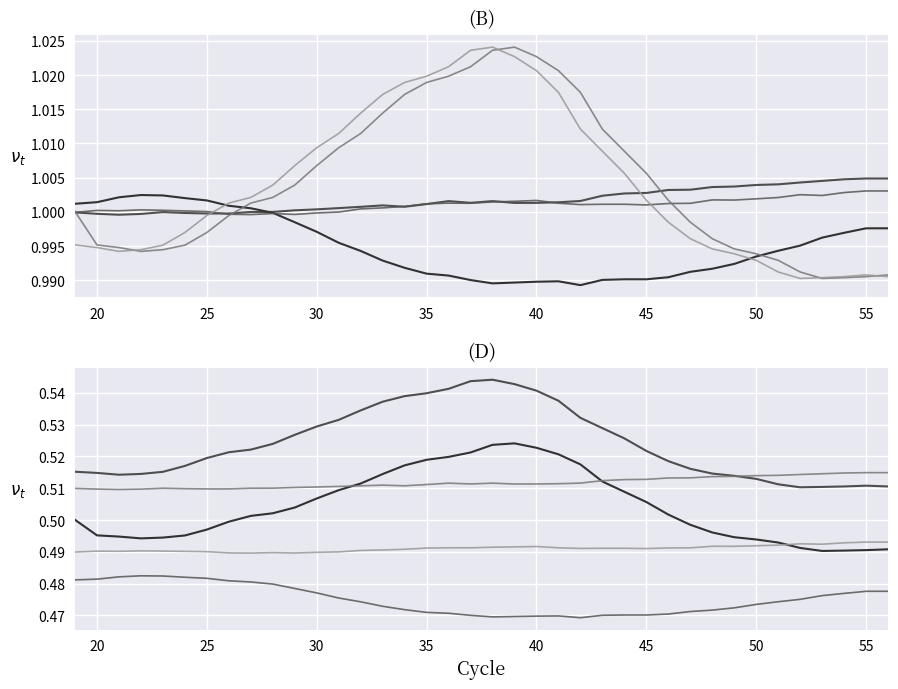

The value of Sample1C_Normalized at 20 is 0.3. True or false?

False